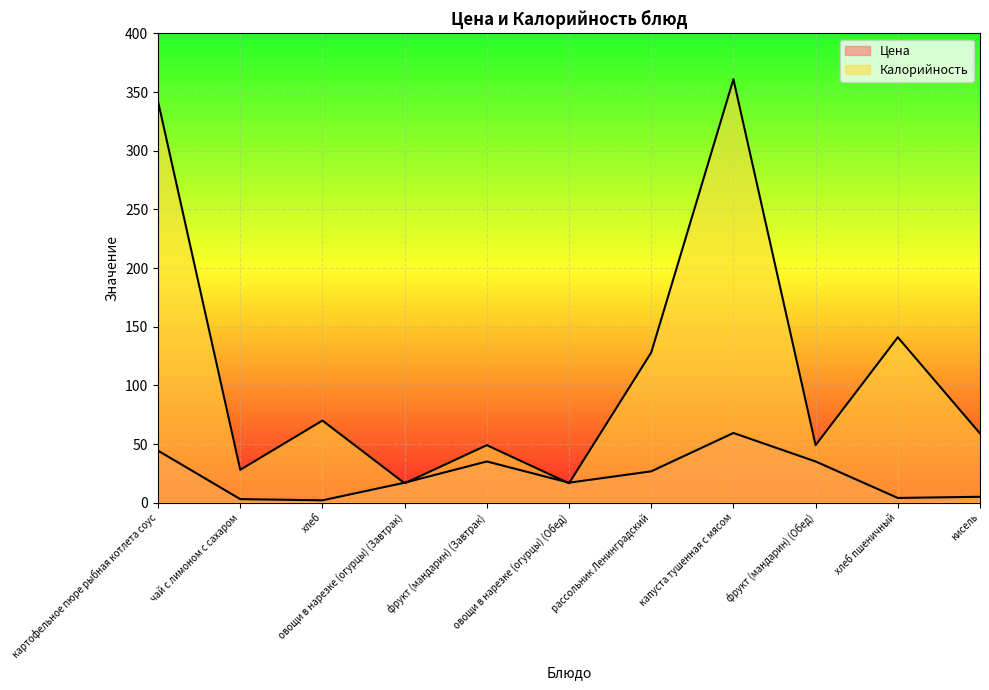

Between чай с лимоном с сахаром and рассольник Ленинградский, which series saw the biggest shift?

Калорийность